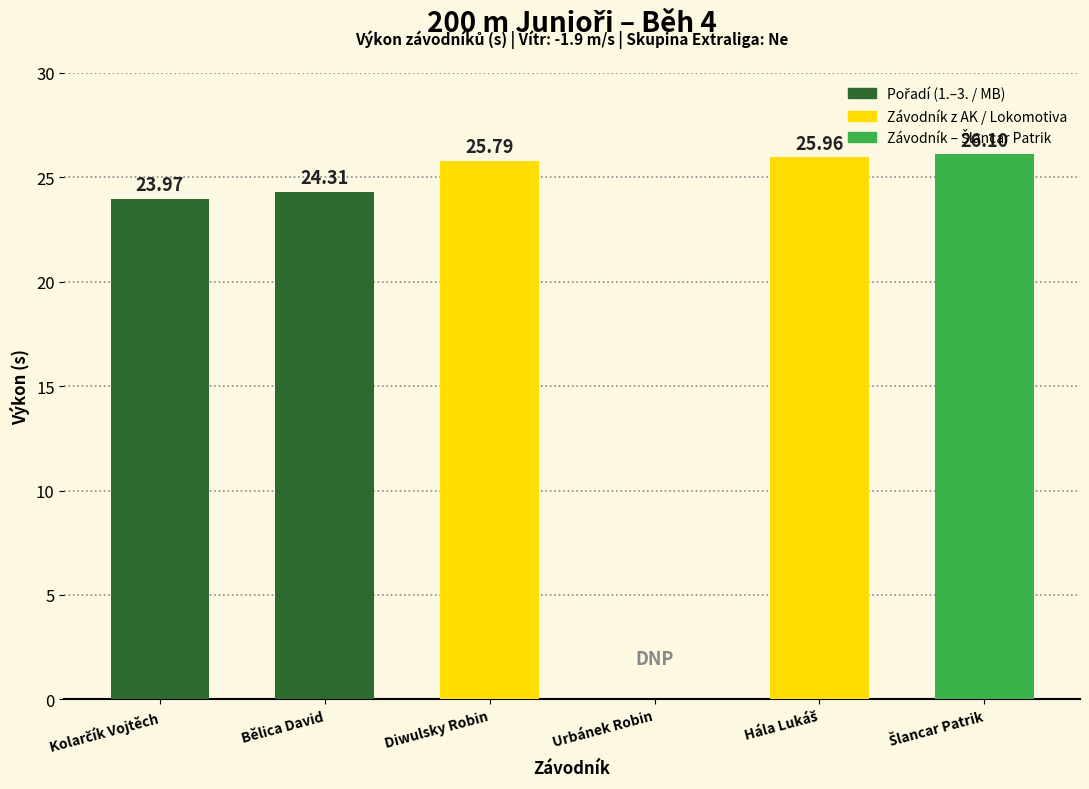

What is the sum of all values?

126.1